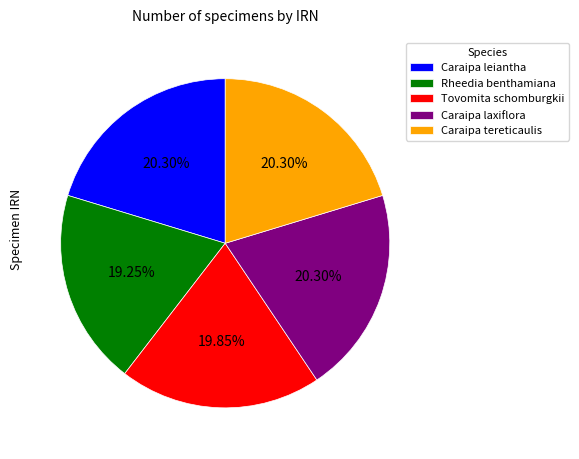

True or false: Rheedia benthamiana accounts for 19% of the total.

True